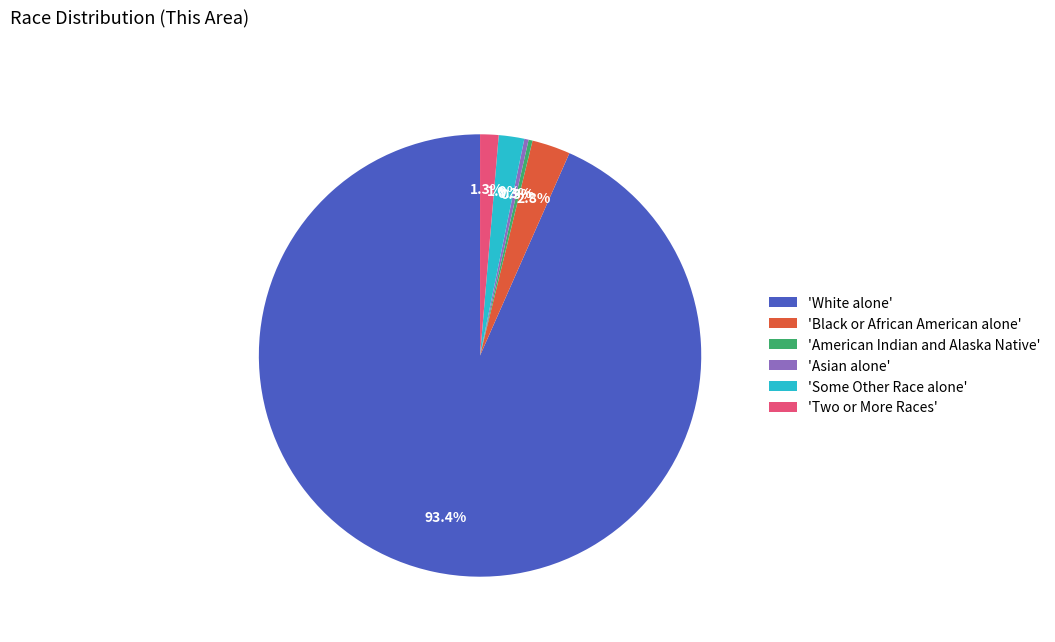

Does 'White alone' account for over 50% of the chart?

Yes